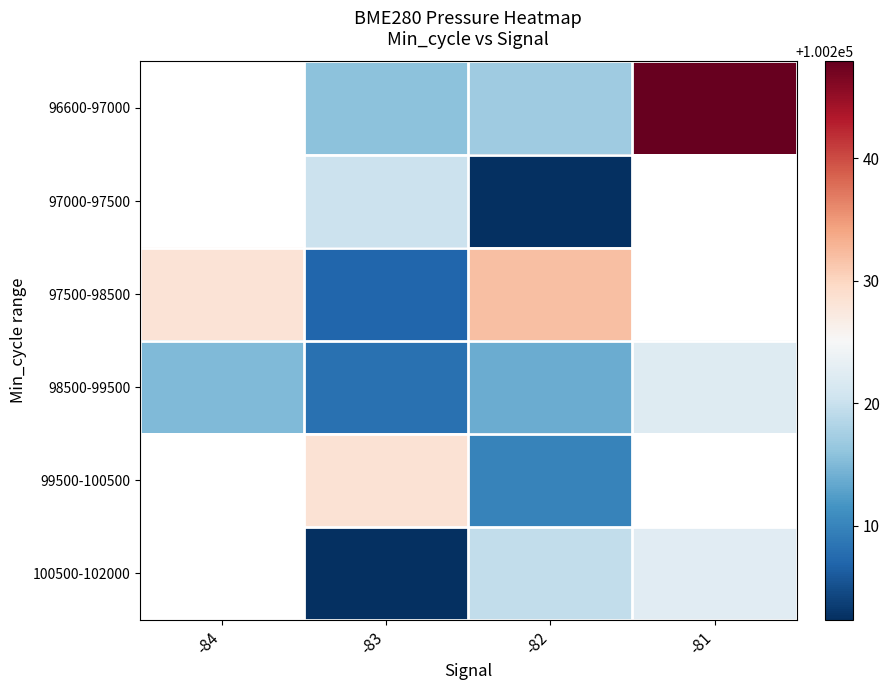

What is the difference between the highest and lowest values at -81?

25.7